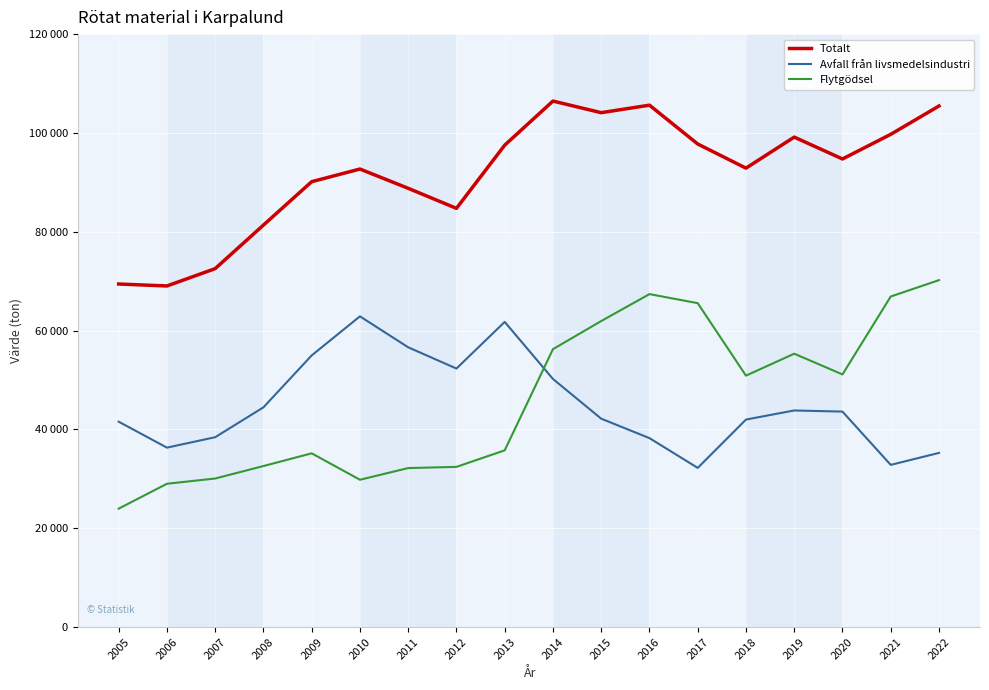

At which category does Totalt reach its first local peak?

2010